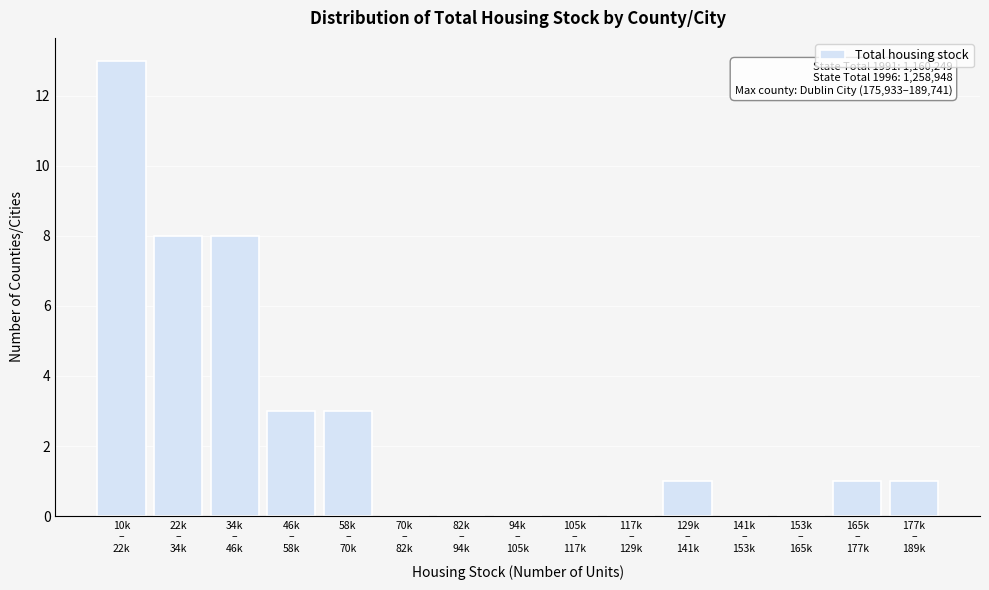

What is the greatest value displayed?

13